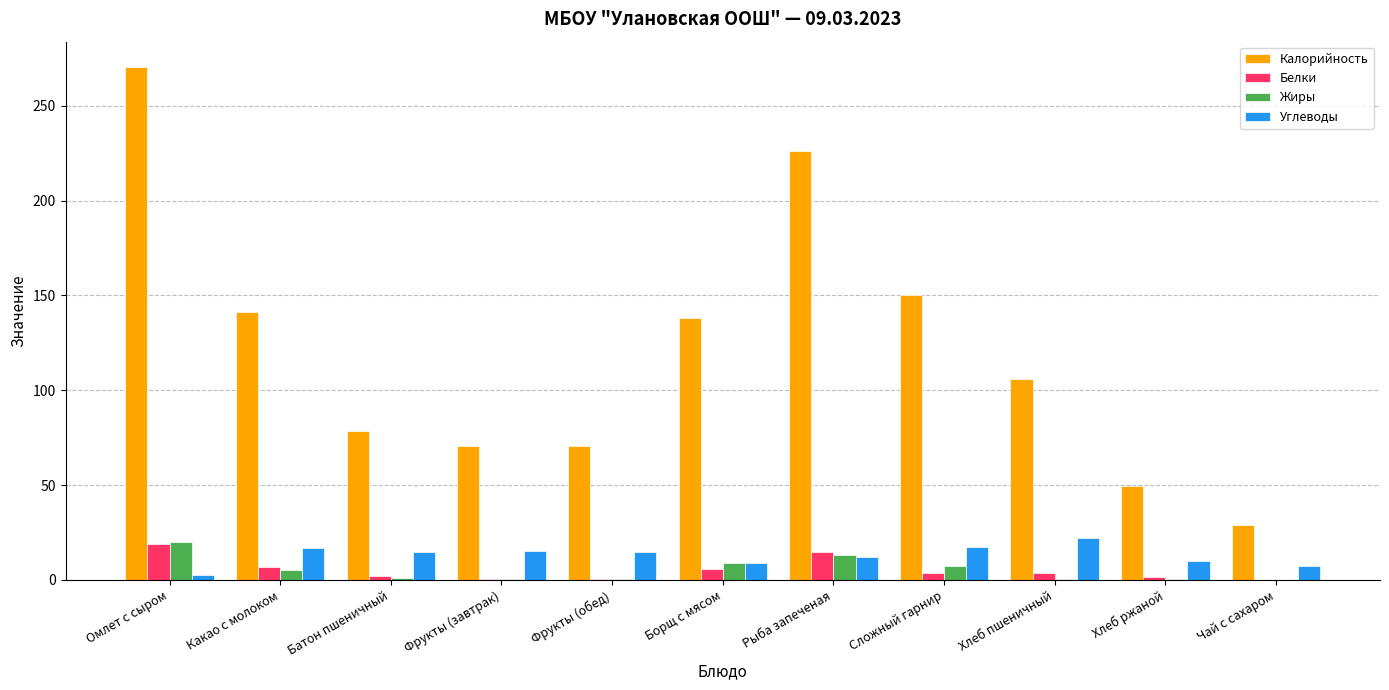

Which series changed the most between Батон пшеничный and Хлеб пшеничный?

Калорийность